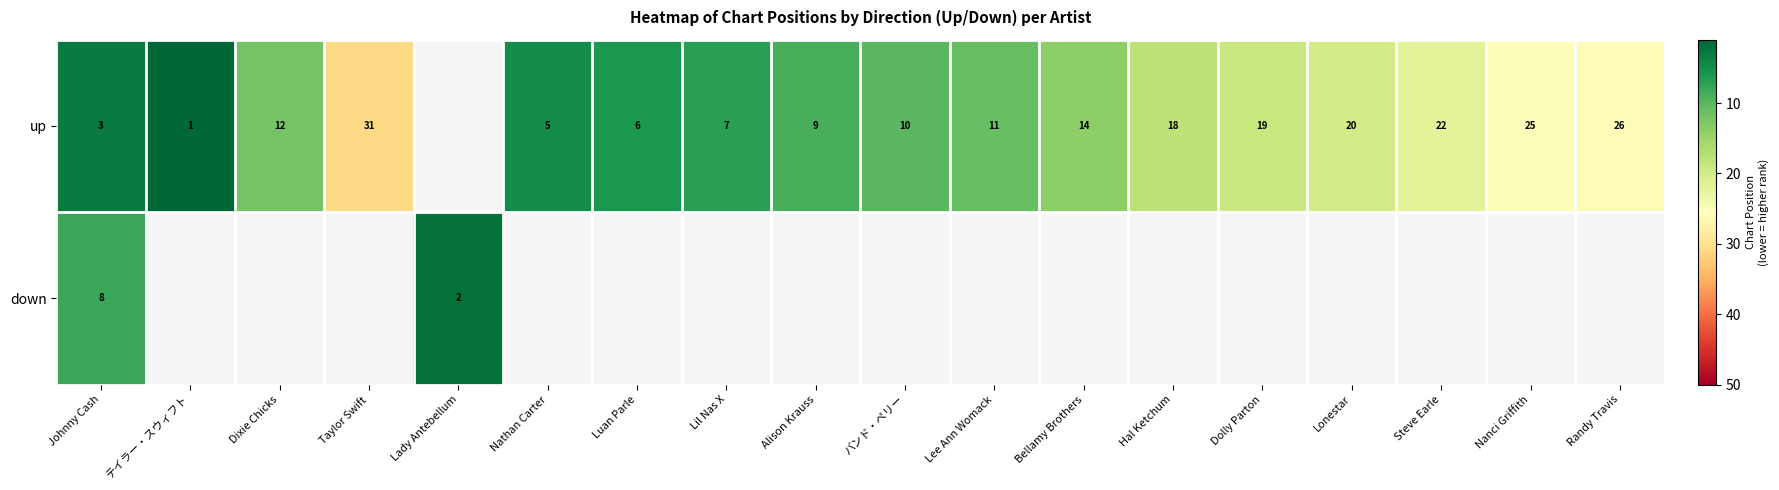

The up series shows 10 at バンド・ペリー. True or false?

True